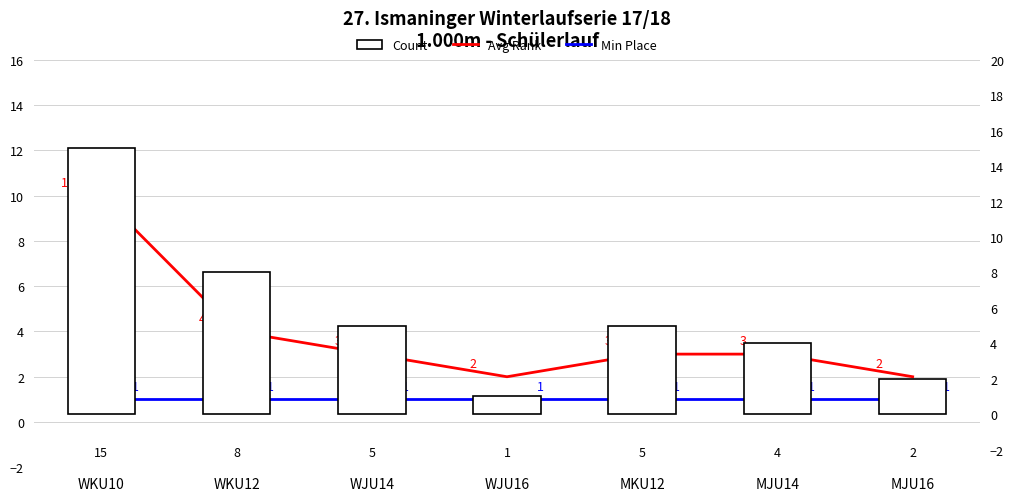

At which label is Min Place closest to 1?

WKU10